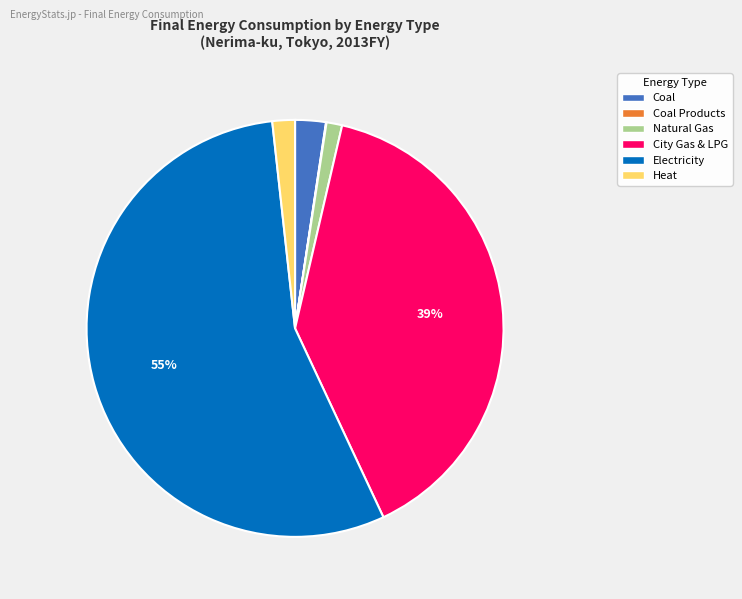

Is there a majority slice in this chart?

Yes